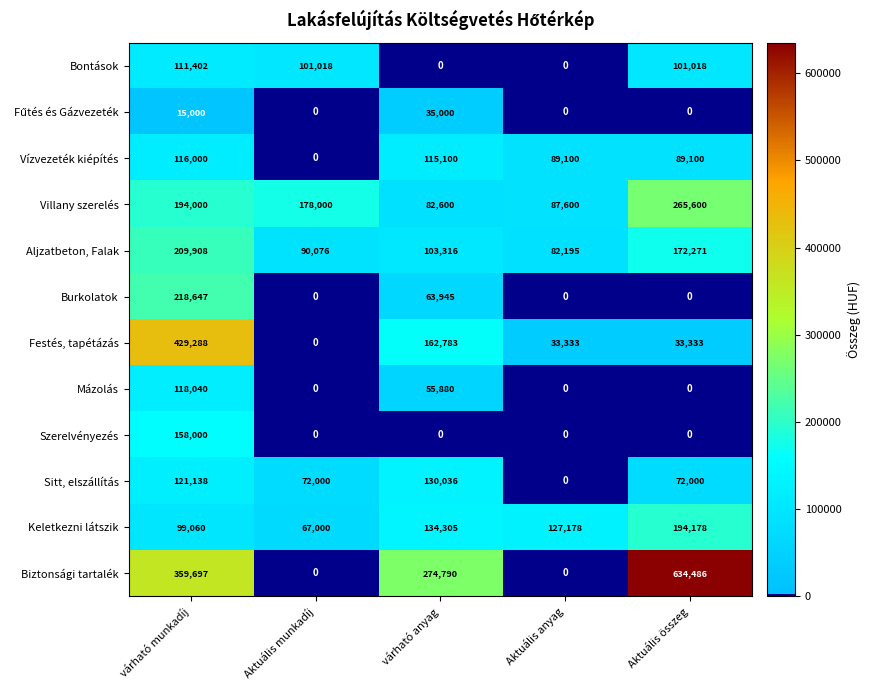

The Bontások series shows -51046 at várható anyag. True or false?

False